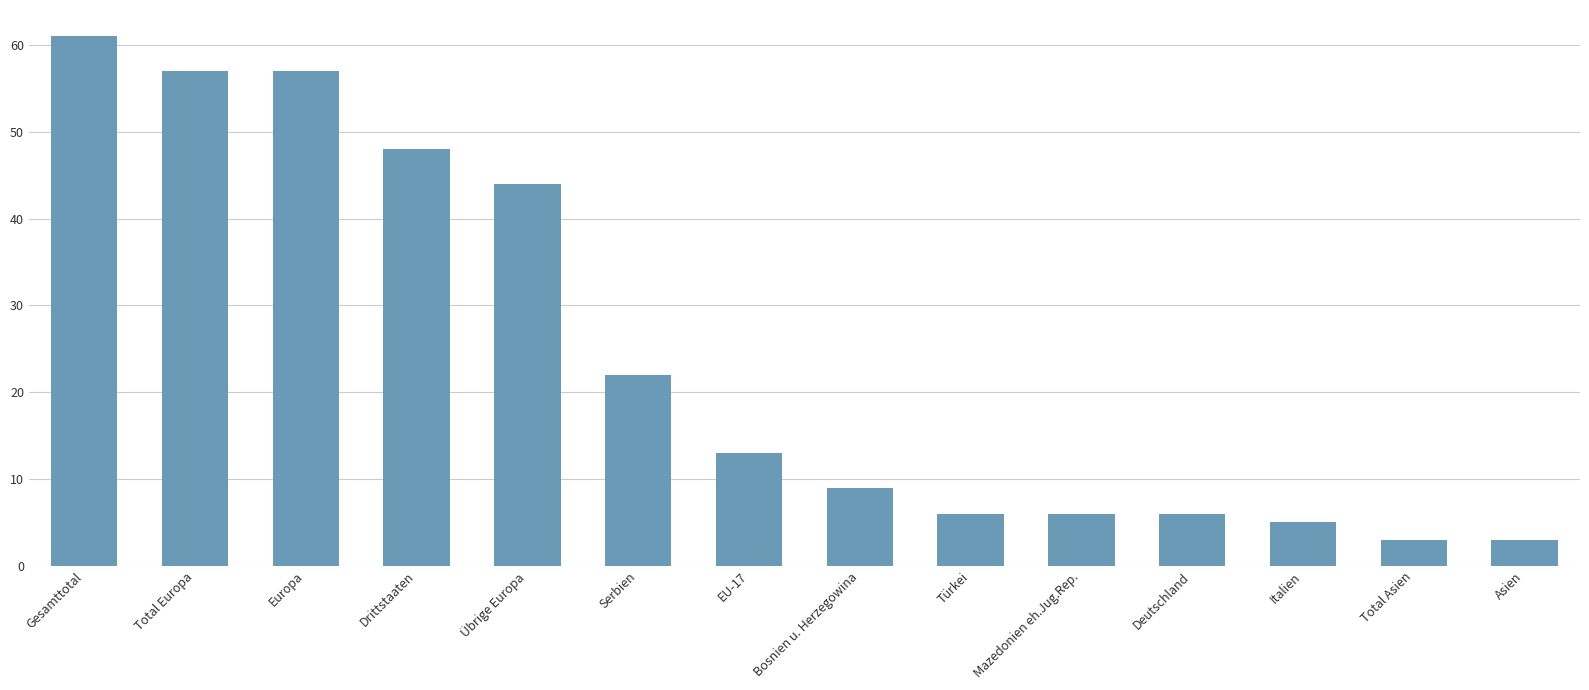

Where is the data nearest to the value 32?

Serbien